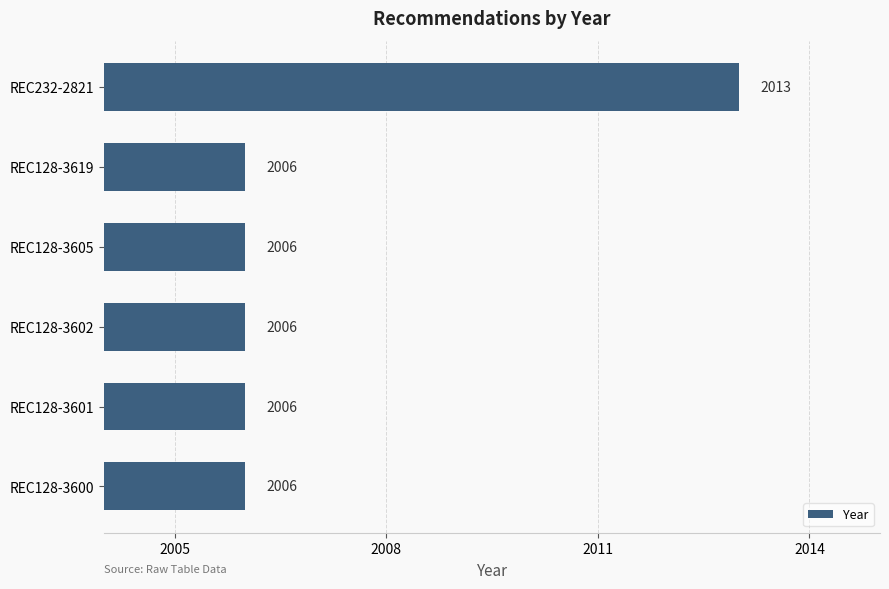

Is it true that the value at REC128-3601 is 2006?

True